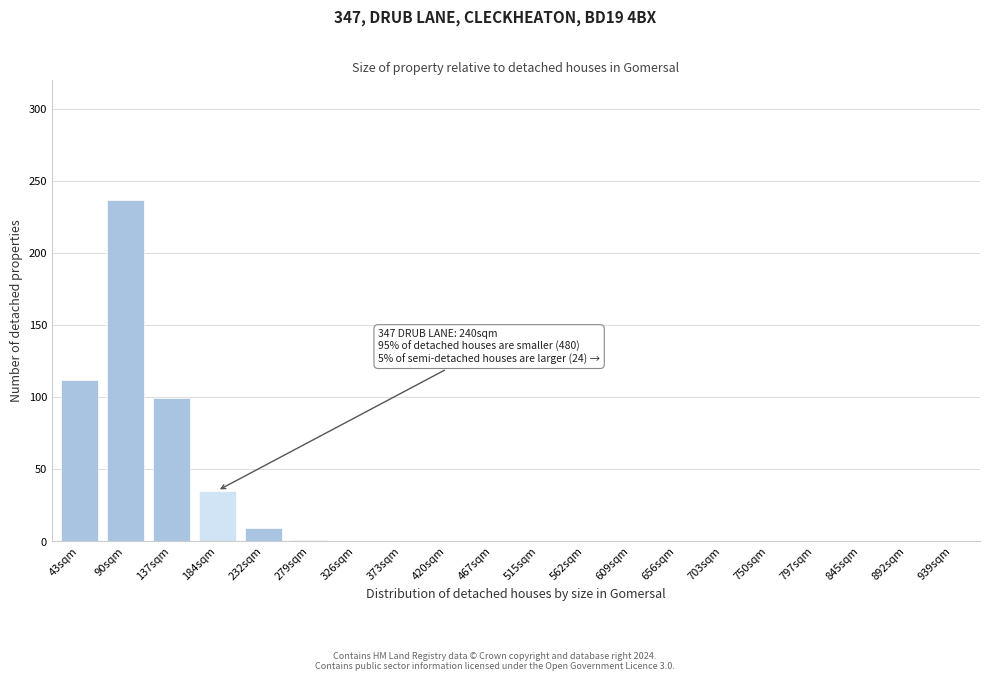

What is the sum of the values at 232sqm and 326sqm?

9